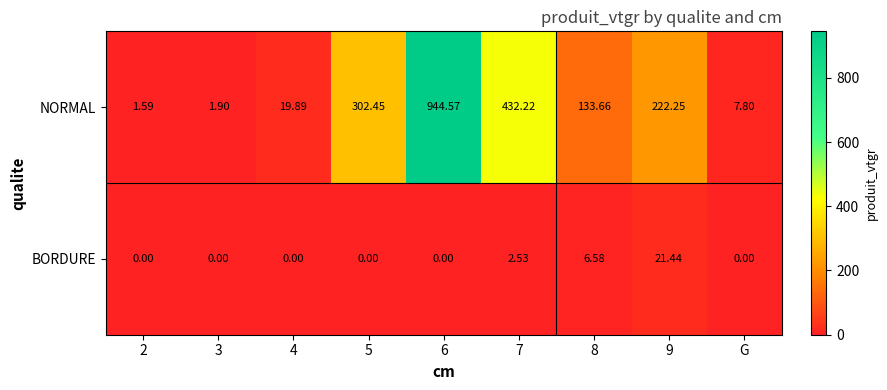

Is the value of NORMAL at G greater than the value of BORDURE at 2?

Yes